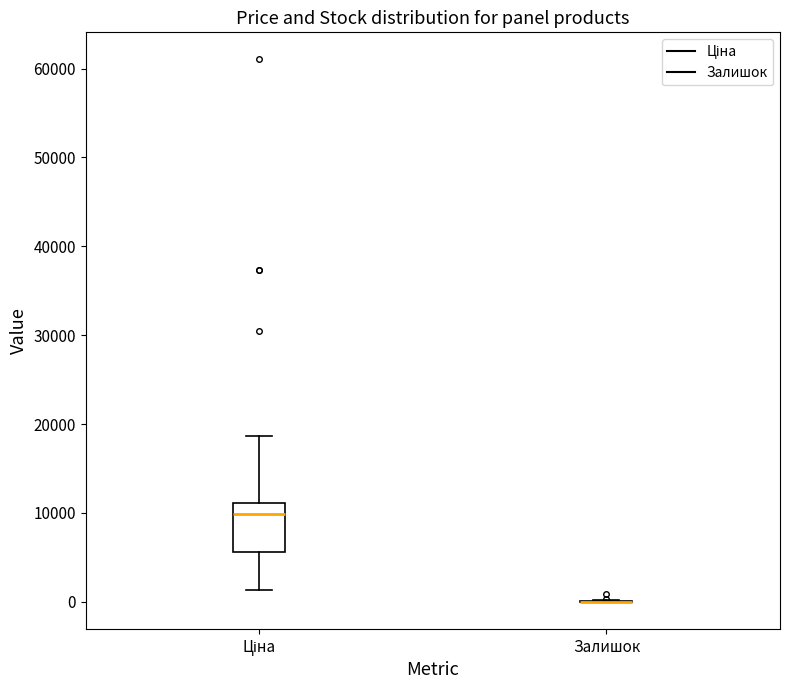

Reading left to right, read every box against the y-axis: the position of its median line, the range the box covers, and the ends of its whiskers. The values are not printed on the chart, so give them approximately, as read against the axis.

Ціна: median 10000, box 6000 to 11000, whiskers 1000 to 19000
Залишок: box collapsed to a line at 0, whiskers 0 to 0